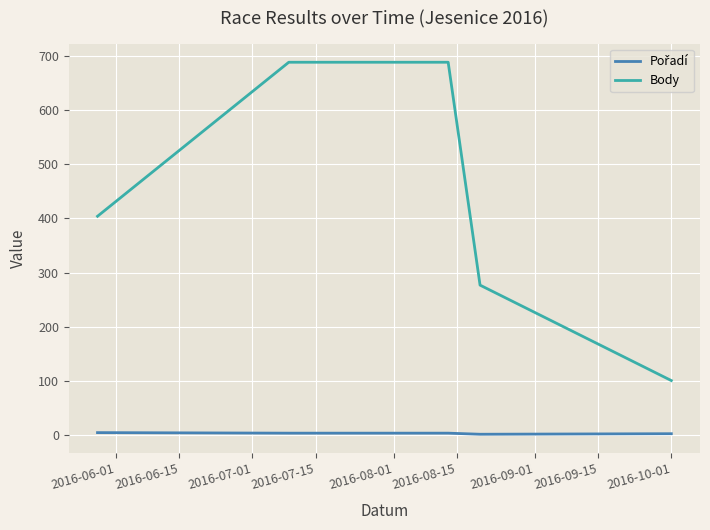

Which series has the largest range (max minus min)?

Body